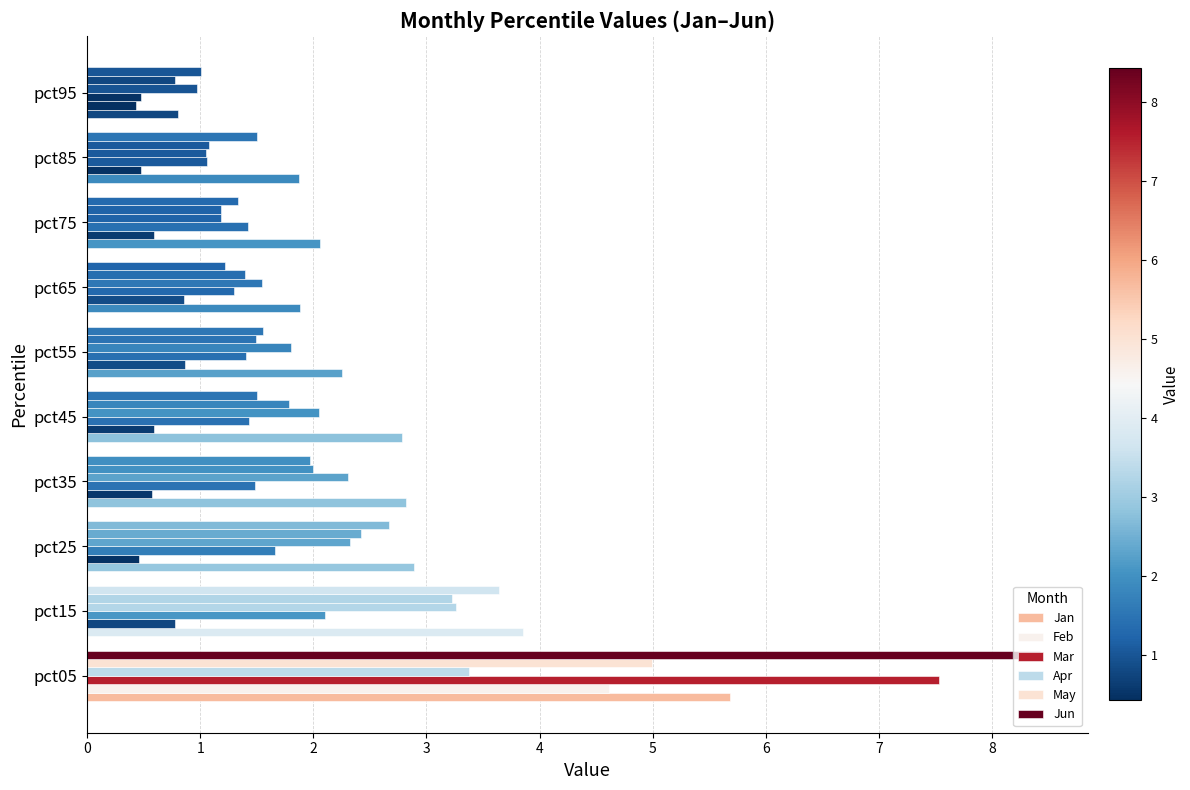

What is the maximum value for May?

5.0